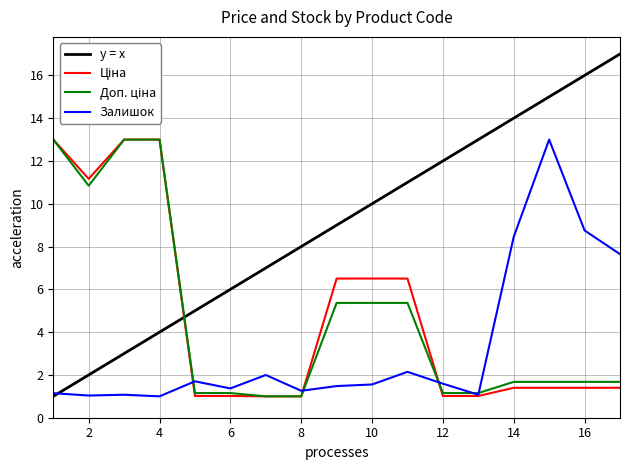

Which series has the largest total across all categories?

y = x